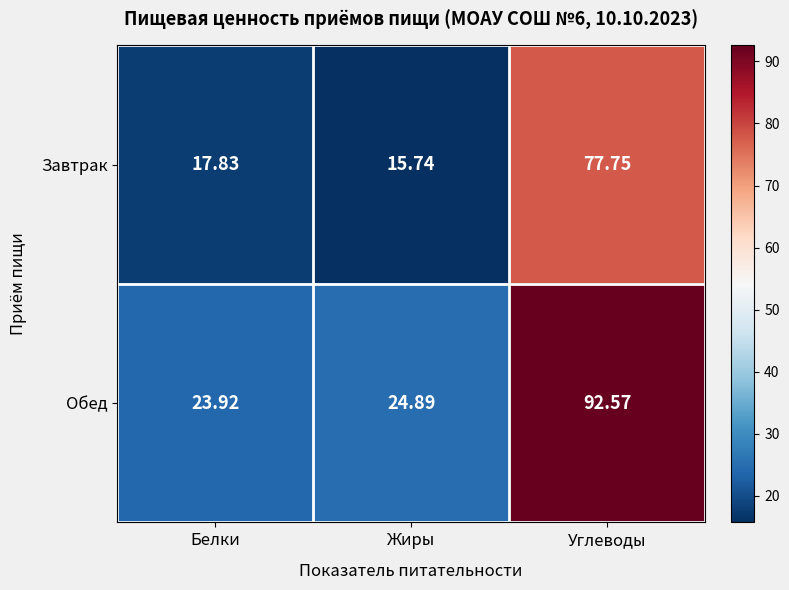

At which label is Завтрак closest to 46?

Белки